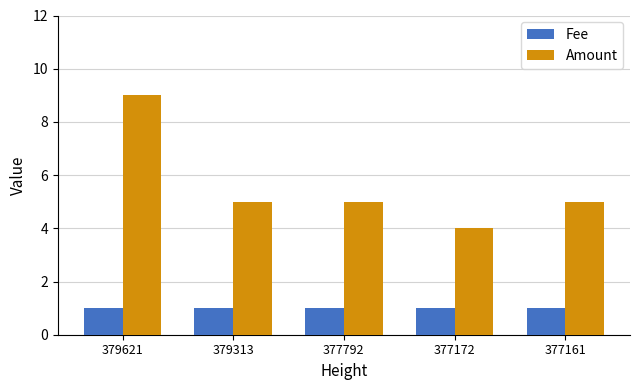

At how many categories does at least one series exceed 7?

1